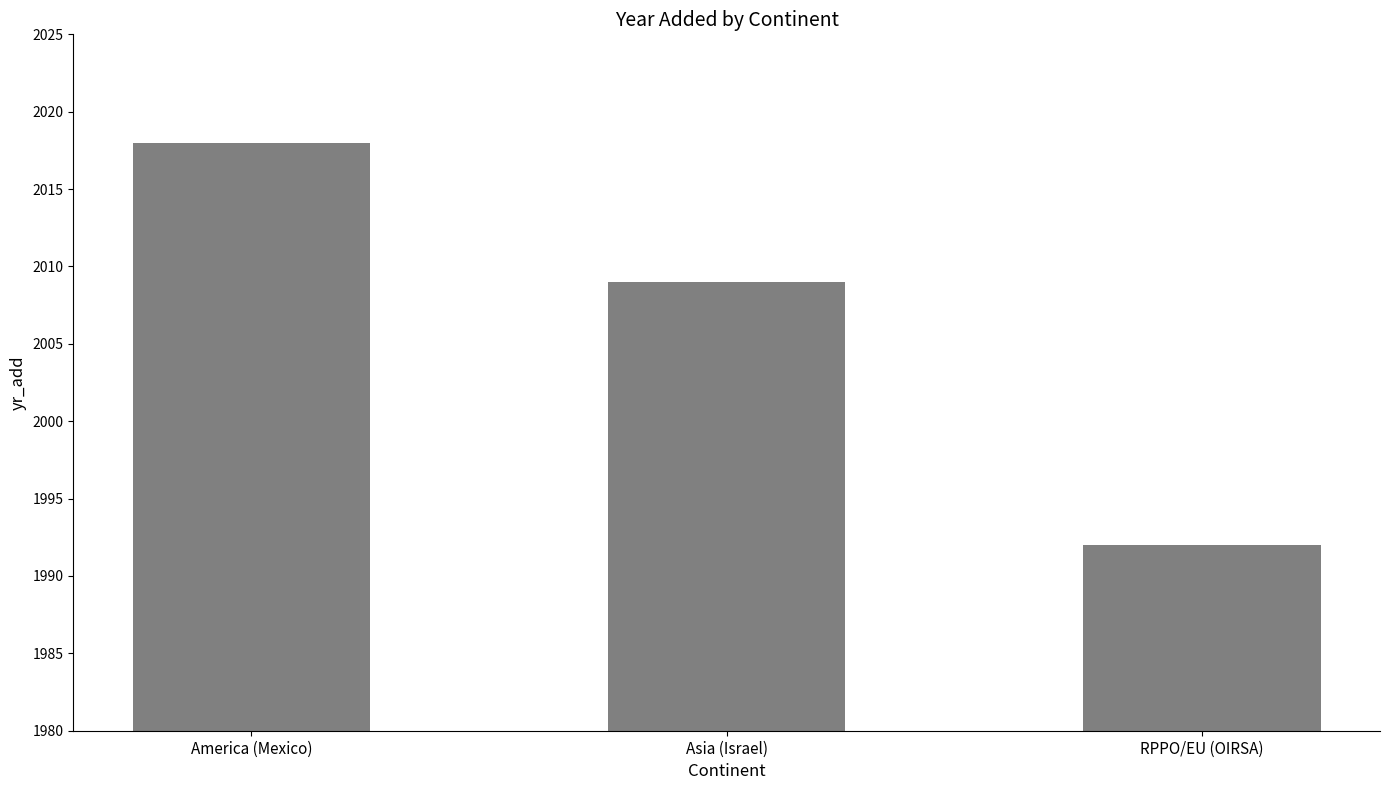

At which category does the chart reach its peak across all series?

America (Mexico)